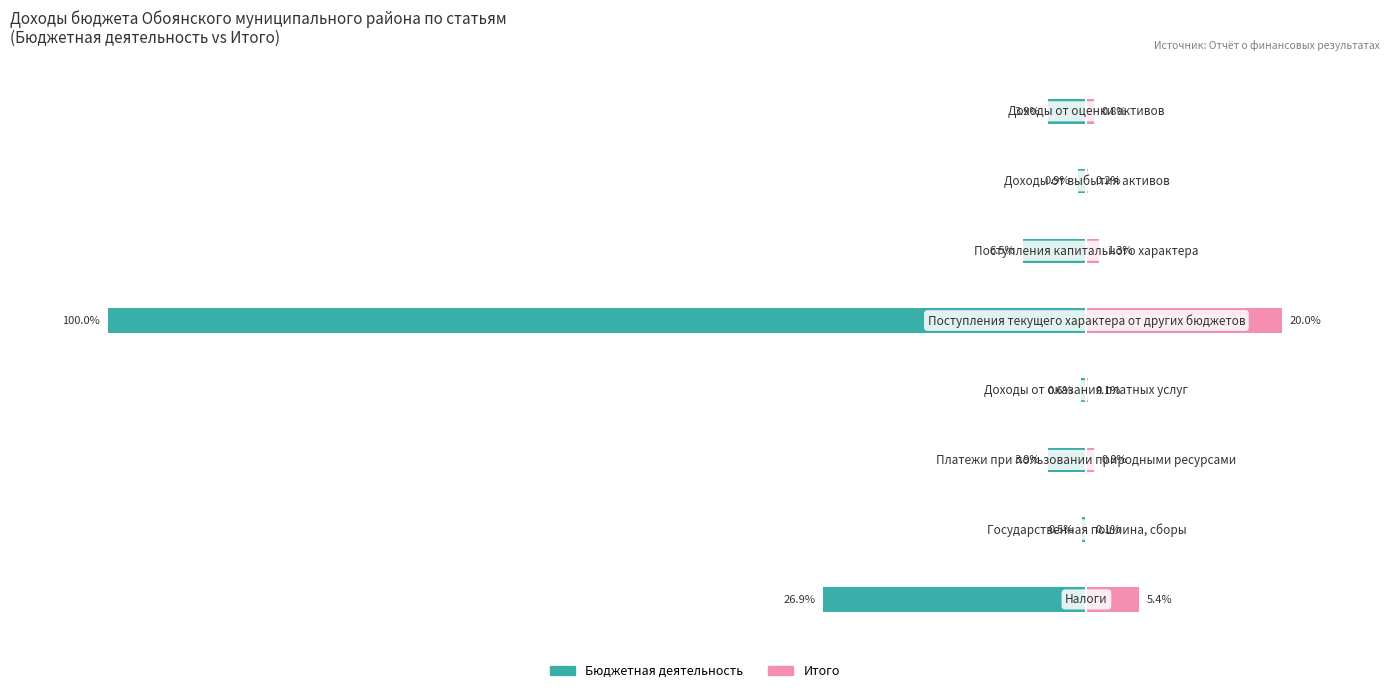

How many bars are there in each group?

2